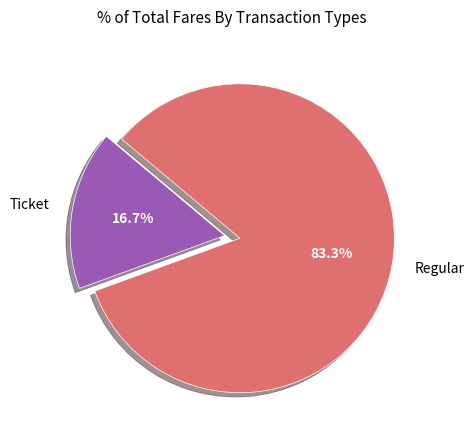

Is there a majority slice in this chart?

Yes